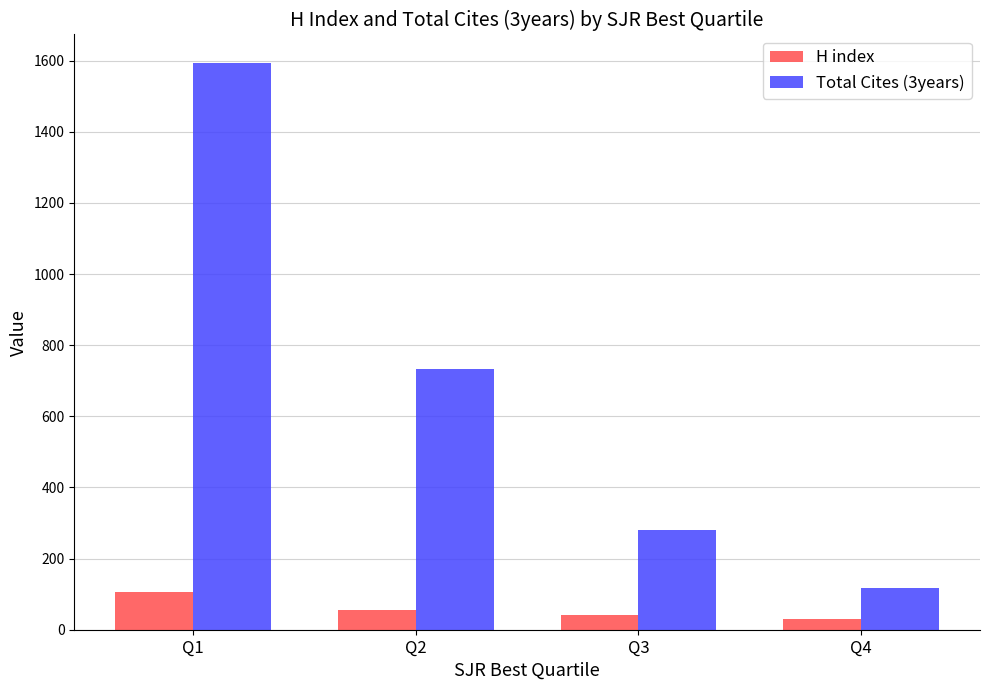

At which label does Total Cites (3years) first exceed 733?

Q1